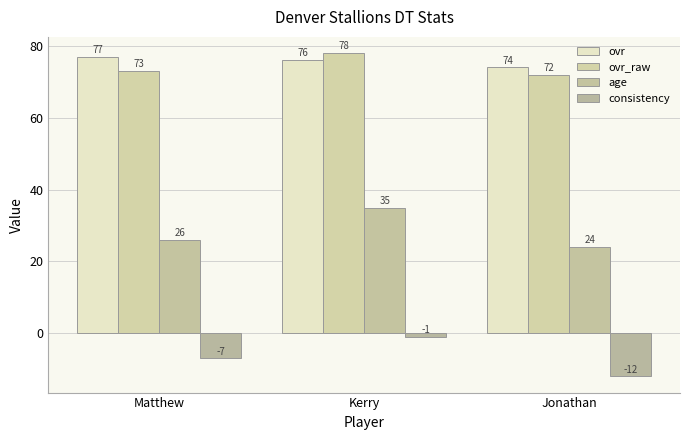

Between Matthew and Jonathan, which is larger?

Matthew